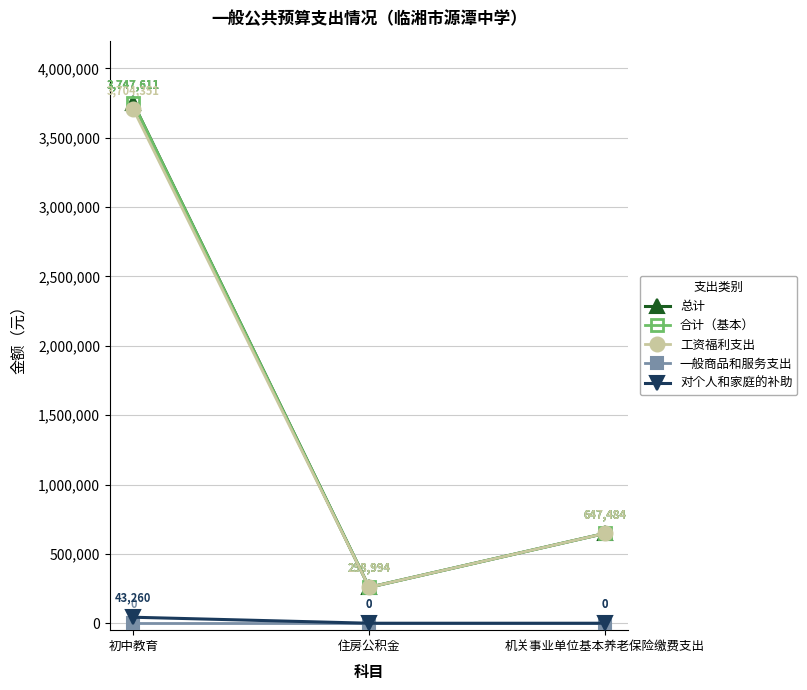

What is the sum of the 总计 values at 初中教育 and 机关事业单位基本养老保险缴费支出?

4395095.2